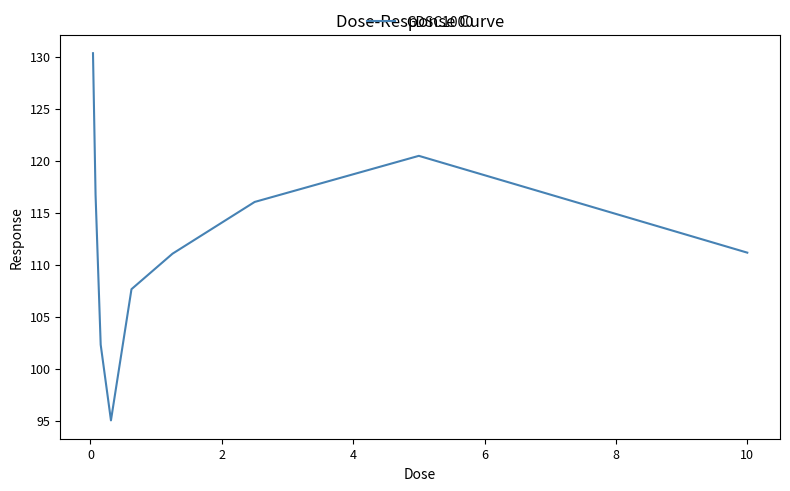

What is the difference between the maximum and minimum values?

35.3